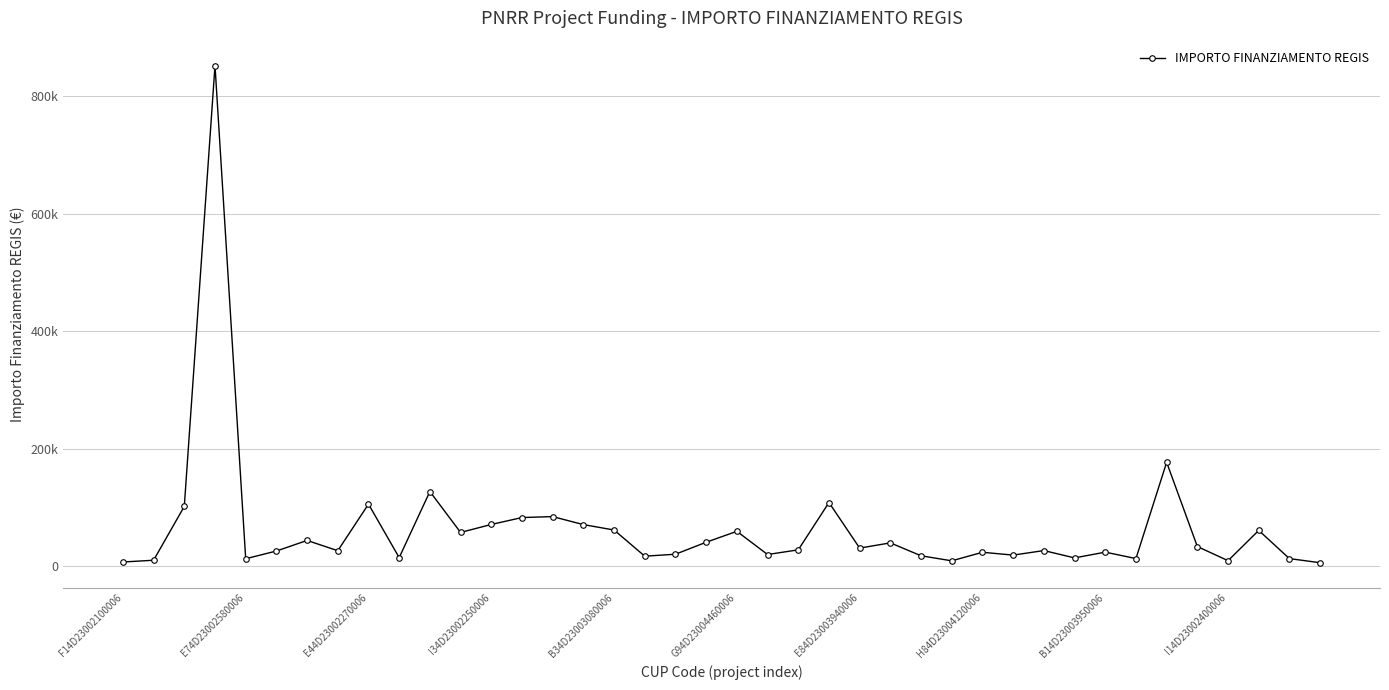

Is this an area chart (filled region under the line)?

No